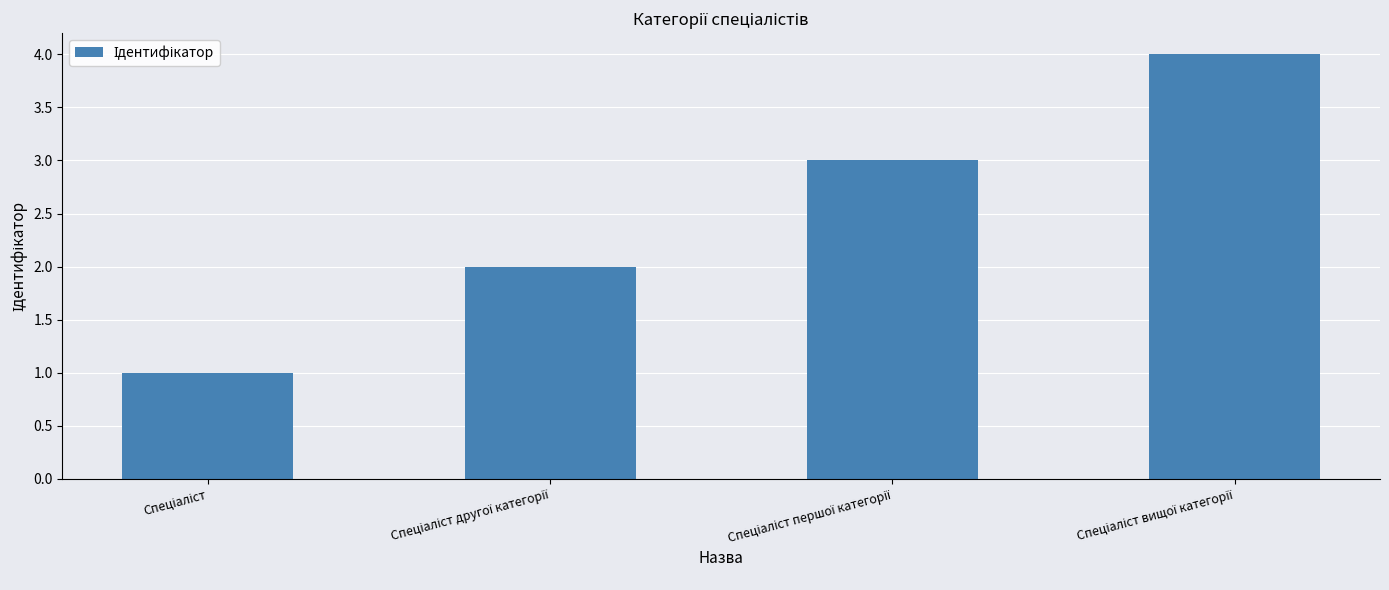

What is the sum of all values?

10